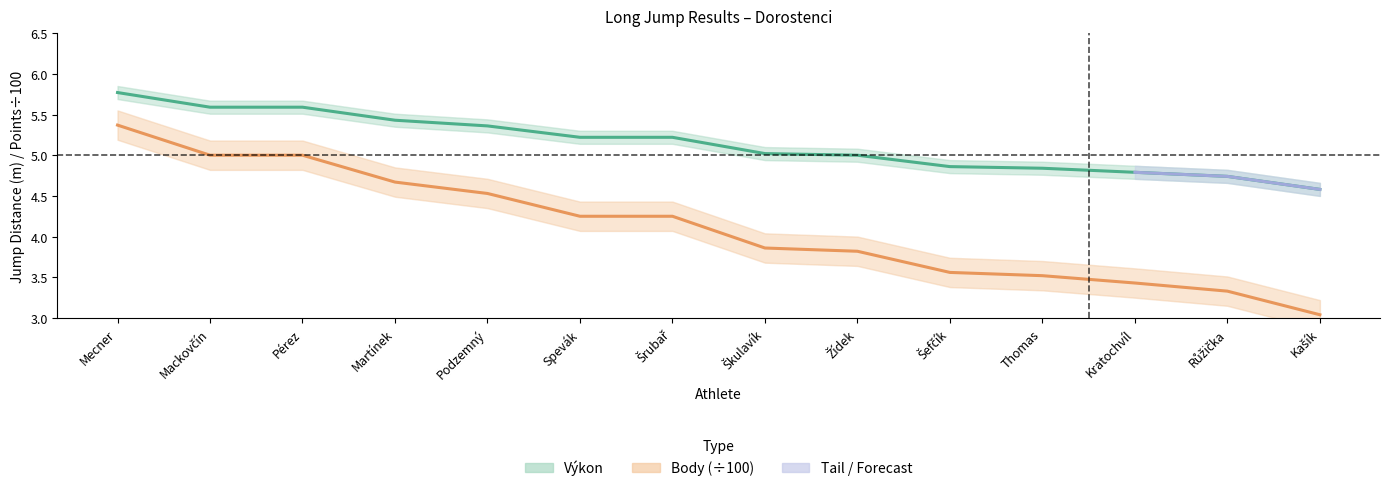

What value does the Výkon series have at Kašík?

4.6